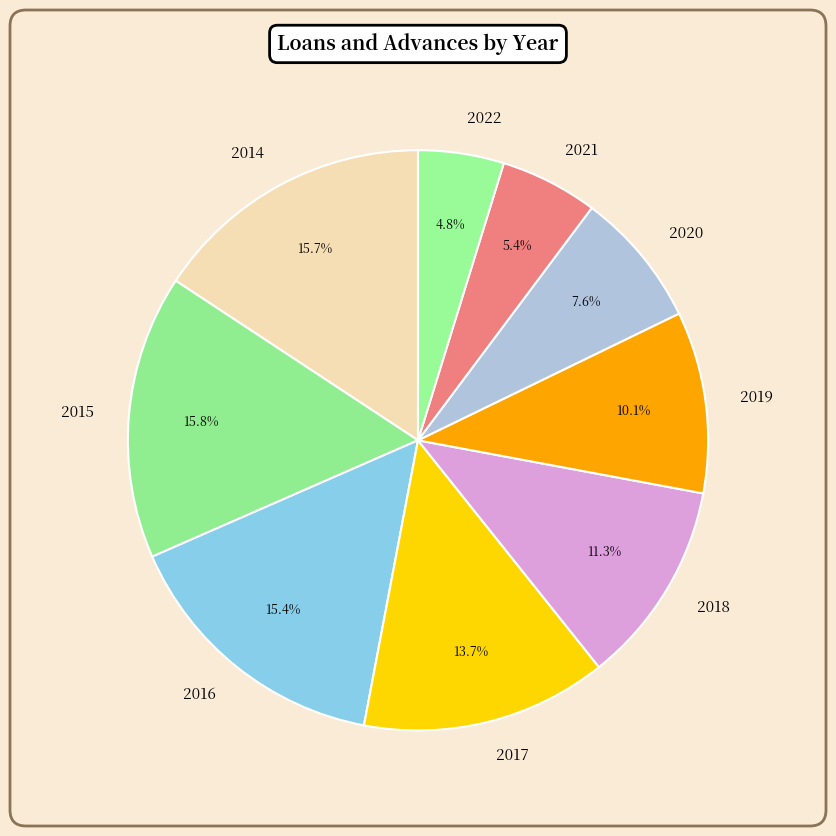

Does 2021 represent more than half of the total?

No